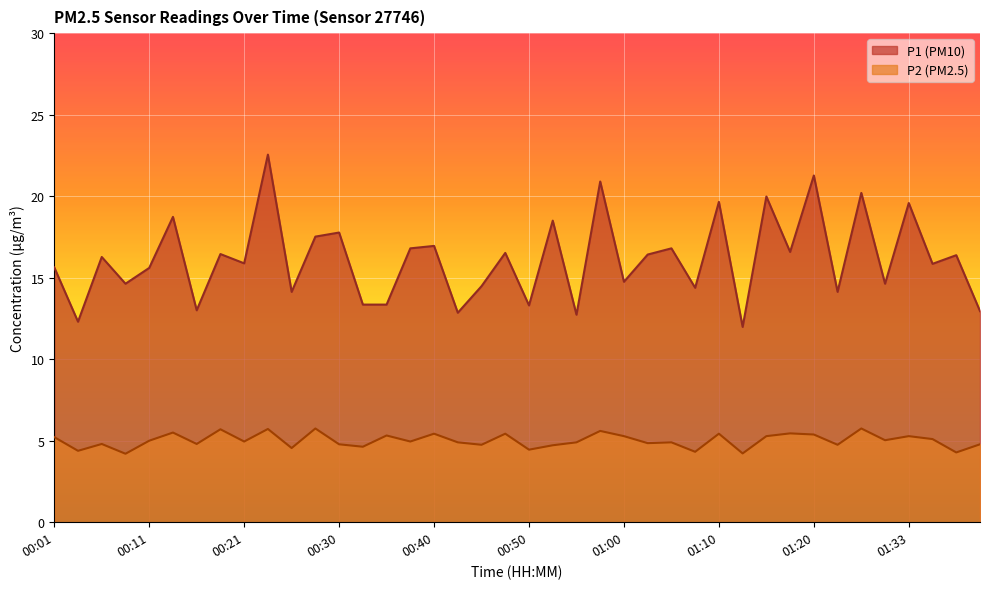

At which category is the sum across all series the highest?

00:23